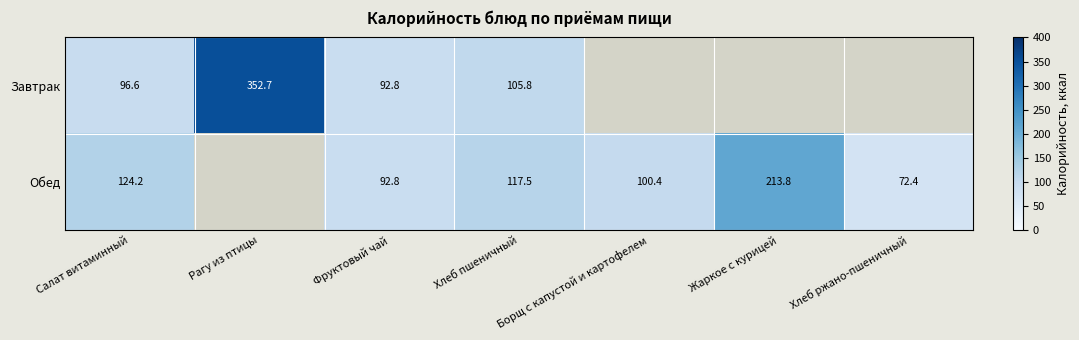

The value of Обед at Жаркое с курицей is 213.8. True or false?

True